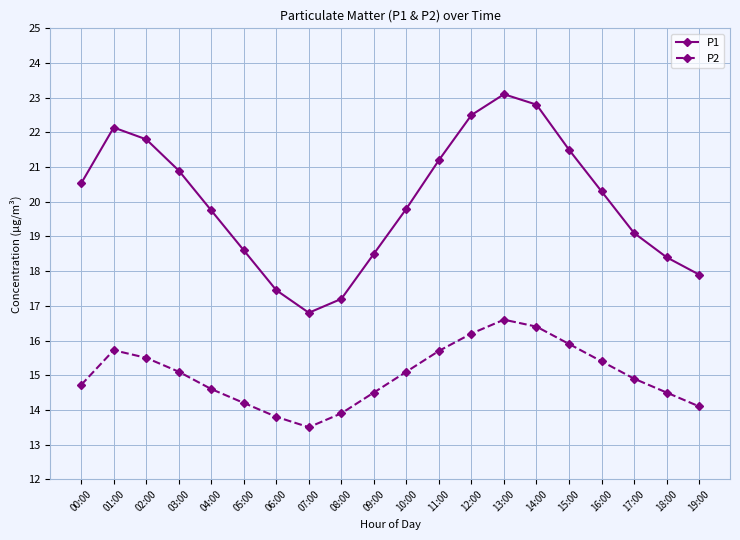

At how many categories does at least one series exceed 22?

4